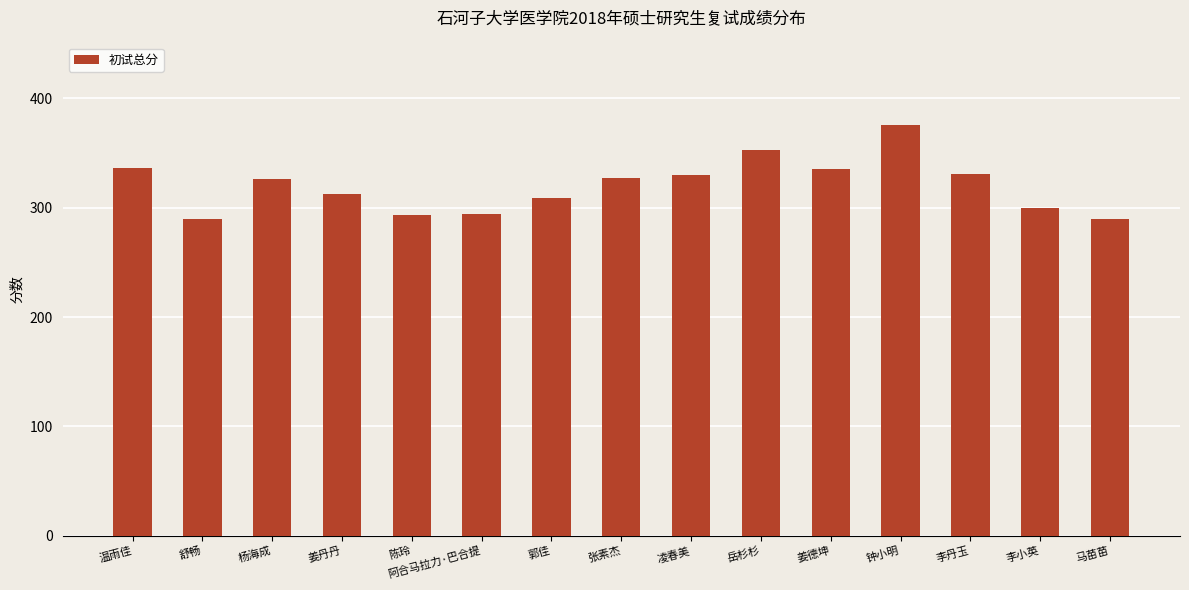

Read the value at 姜德坤.

335